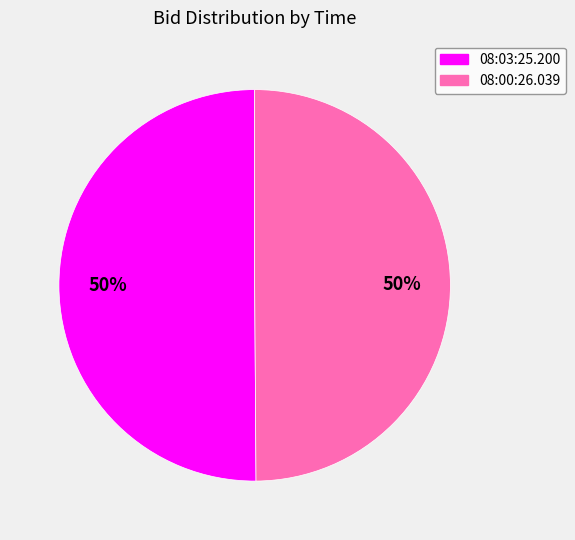

Combined, do 08:00:26.039 and 08:03:25.200 account for over 50%?

Yes